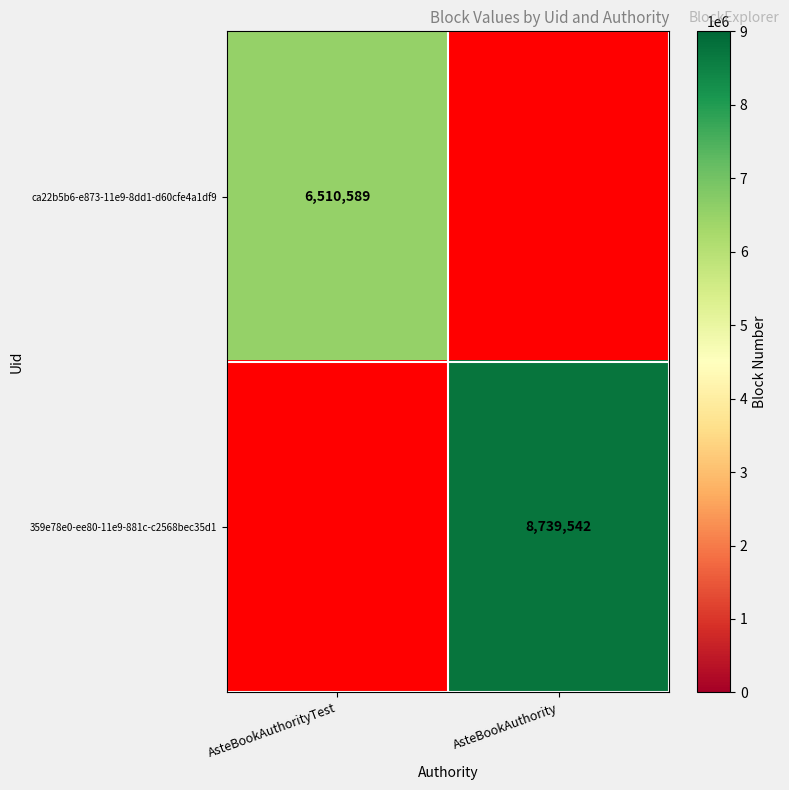

The 359e78e0-ee80-11e9-881c-c2568bec35d1 series shows 11703890 at AsteBookAuthority. True or false?

False